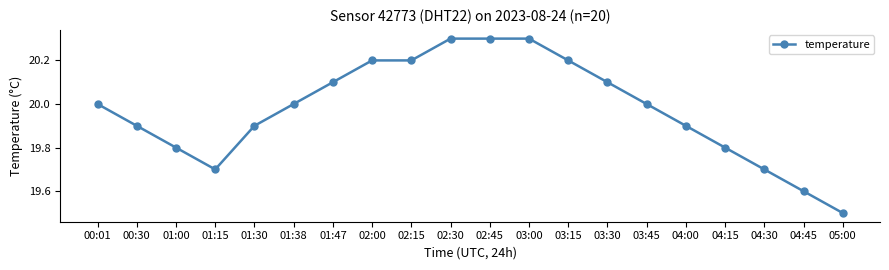

What is the ratio of the value at 02:00 to the value at 01:47?

1.0